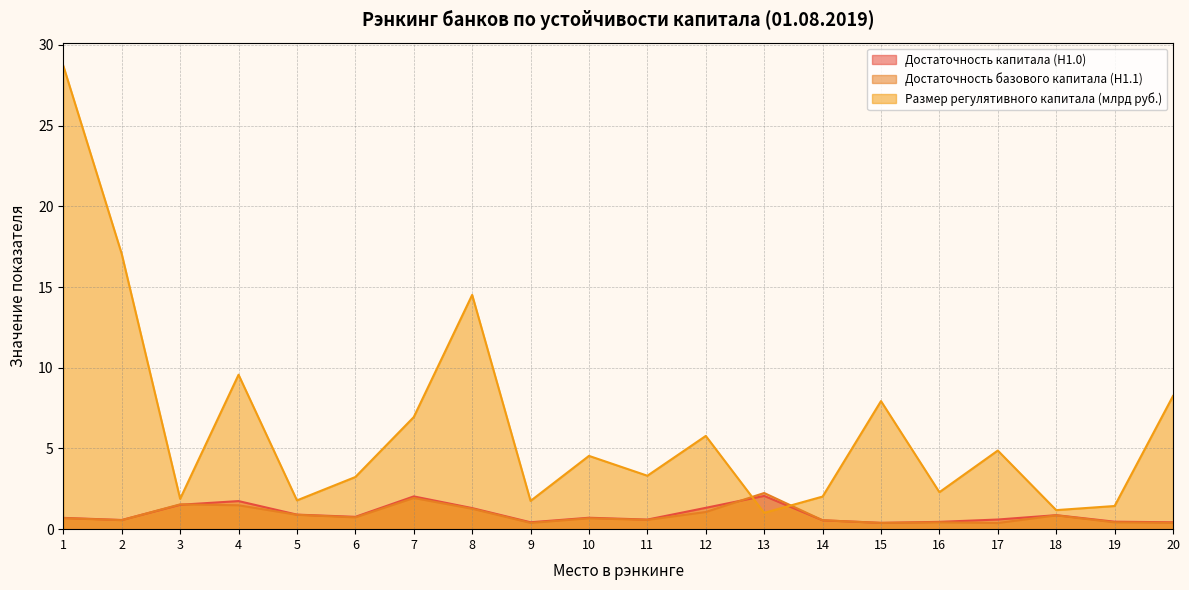

True or false: Достаточность базового капитала (Н1.1) has more than 0 points higher than both neighbors.

True